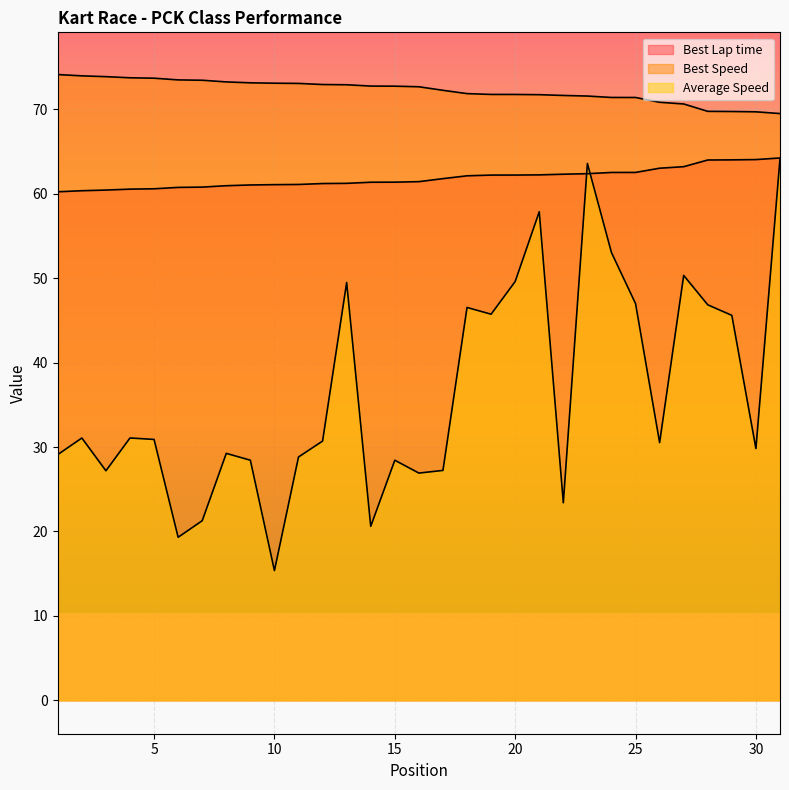

What is the greatest value displayed?

74.1